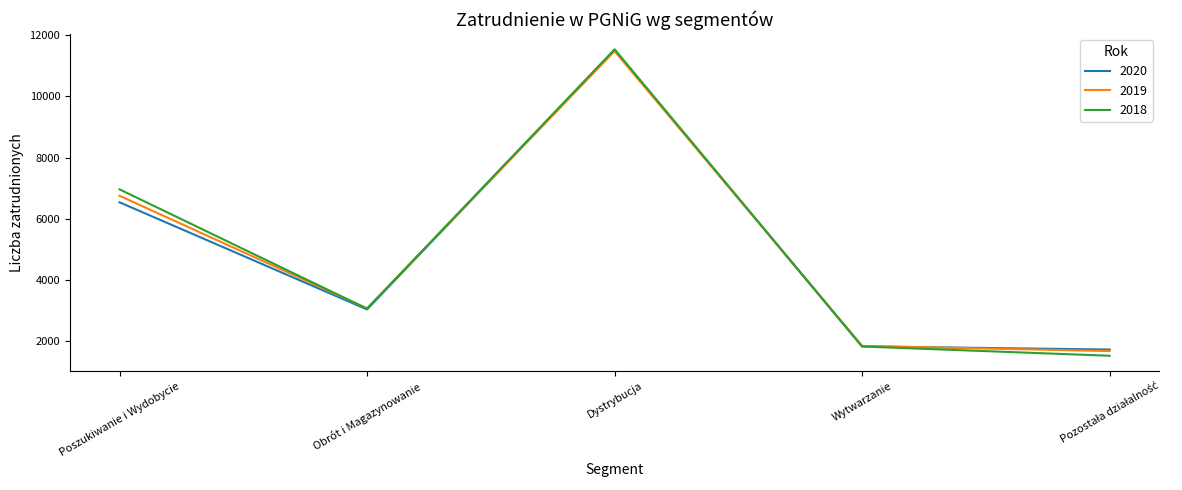

What is the difference between the maximum and minimum values in the 2019 series?

9819